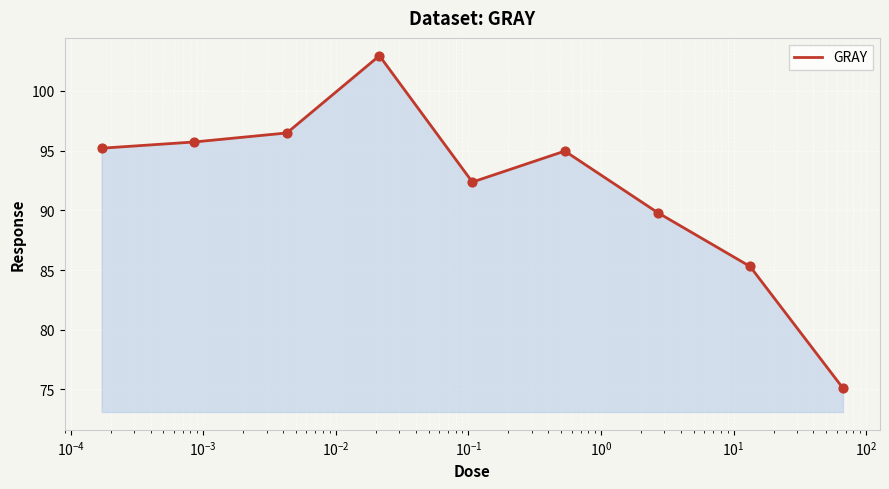

What is the difference between the maximum and minimum values?

27.8